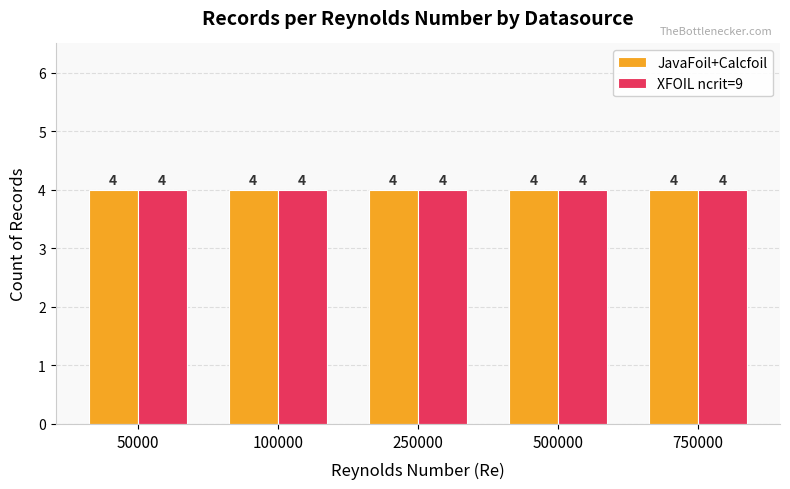

Which series has the largest range (max minus min)?

JavaFoil+Calcfoil